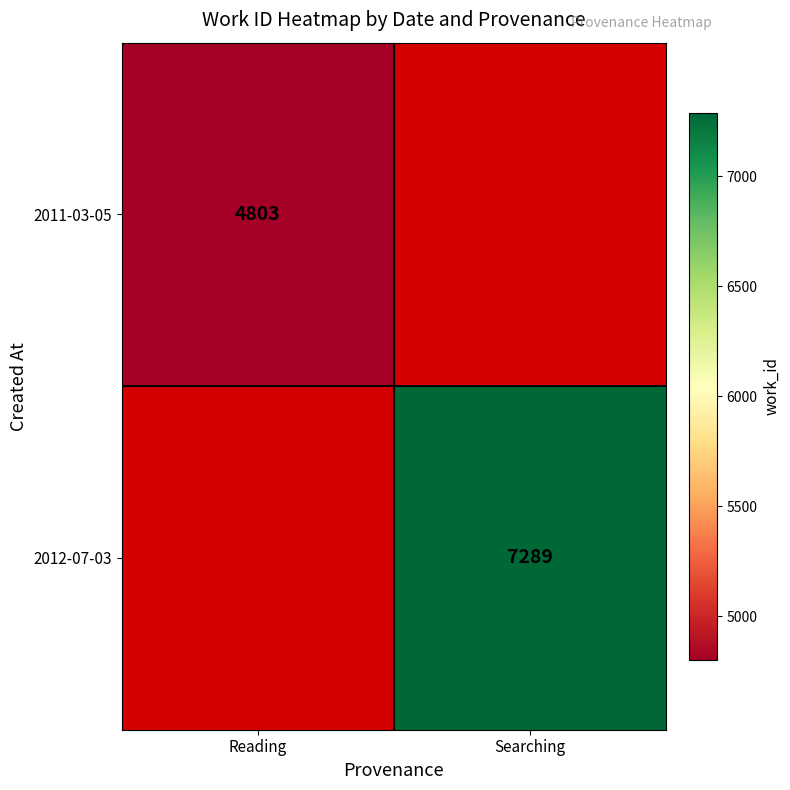

True or false: 2011-03-05 has a value of 4803 at Reading.

True